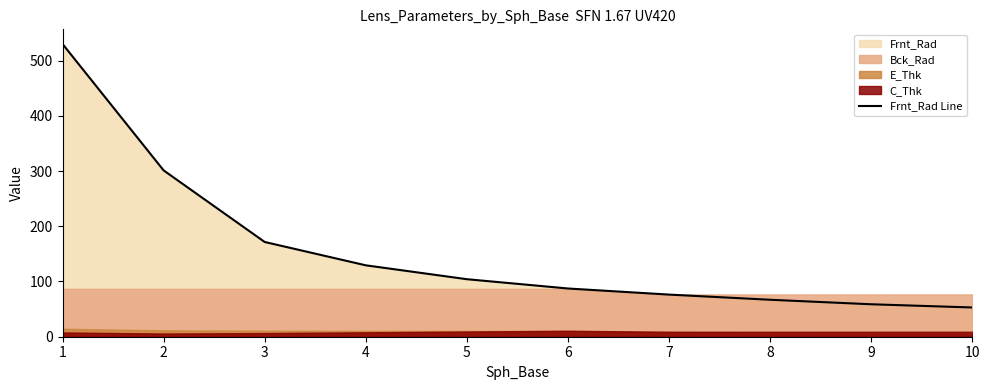

Which label corresponds to the smallest value in the chart?

10